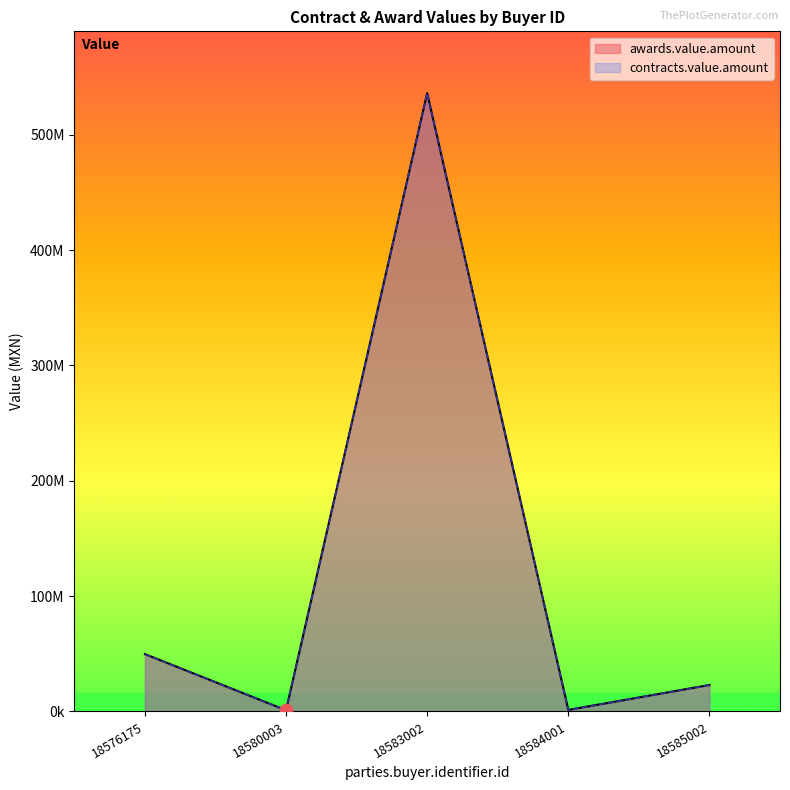

At which category is the sum across all series the highest?

18583002